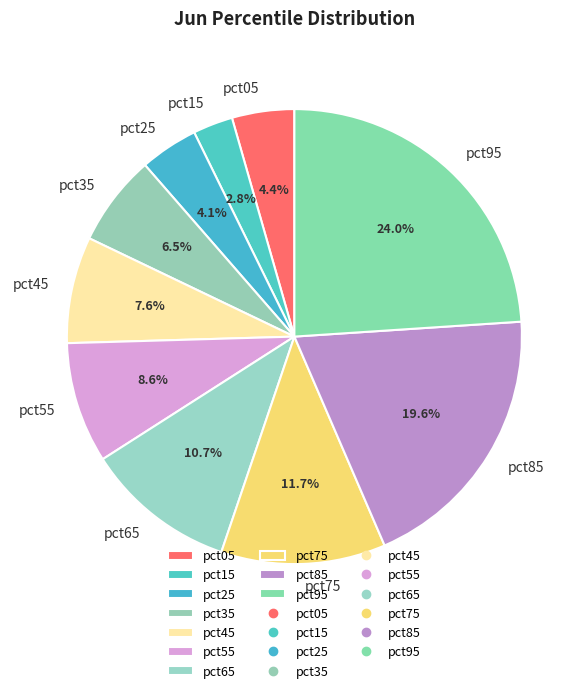

What percentage do pct85 and pct05 together represent?

24.0%